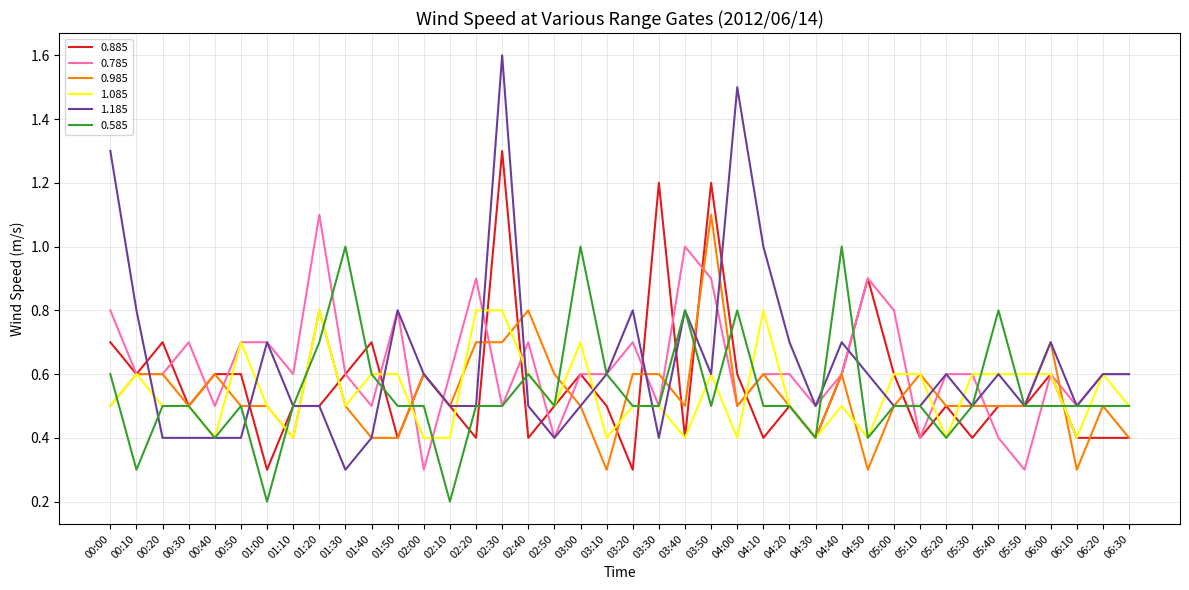

Between 01:10 and 01:50, which series saw the biggest shift?

1.185